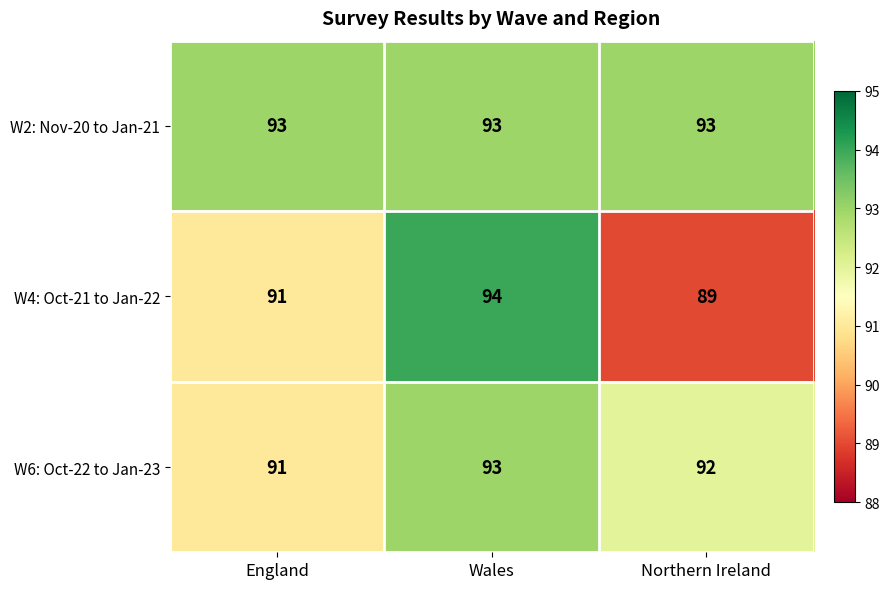

Is the value of W6: Oct-22 to Jan-23 at Wales greater than the value of W4: Oct-21 to Jan-22 at Wales?

No